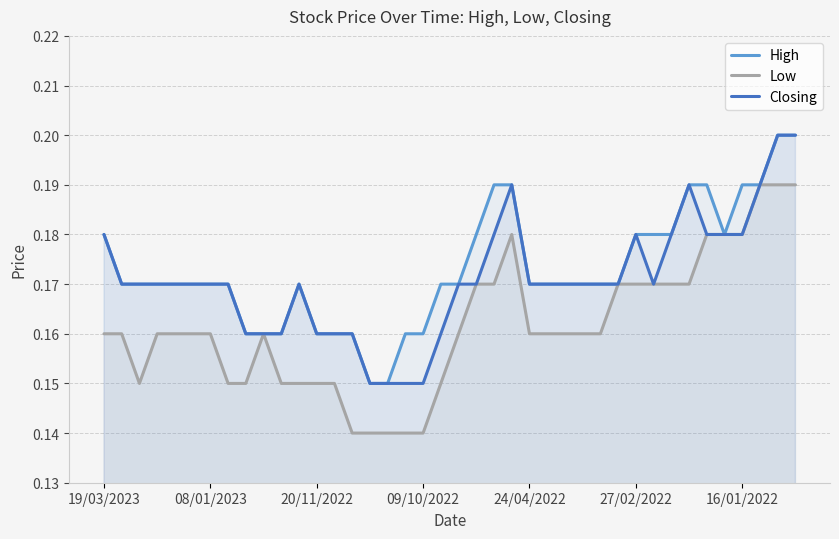

True or false: Closing has a value of 0.2 at 29.

False